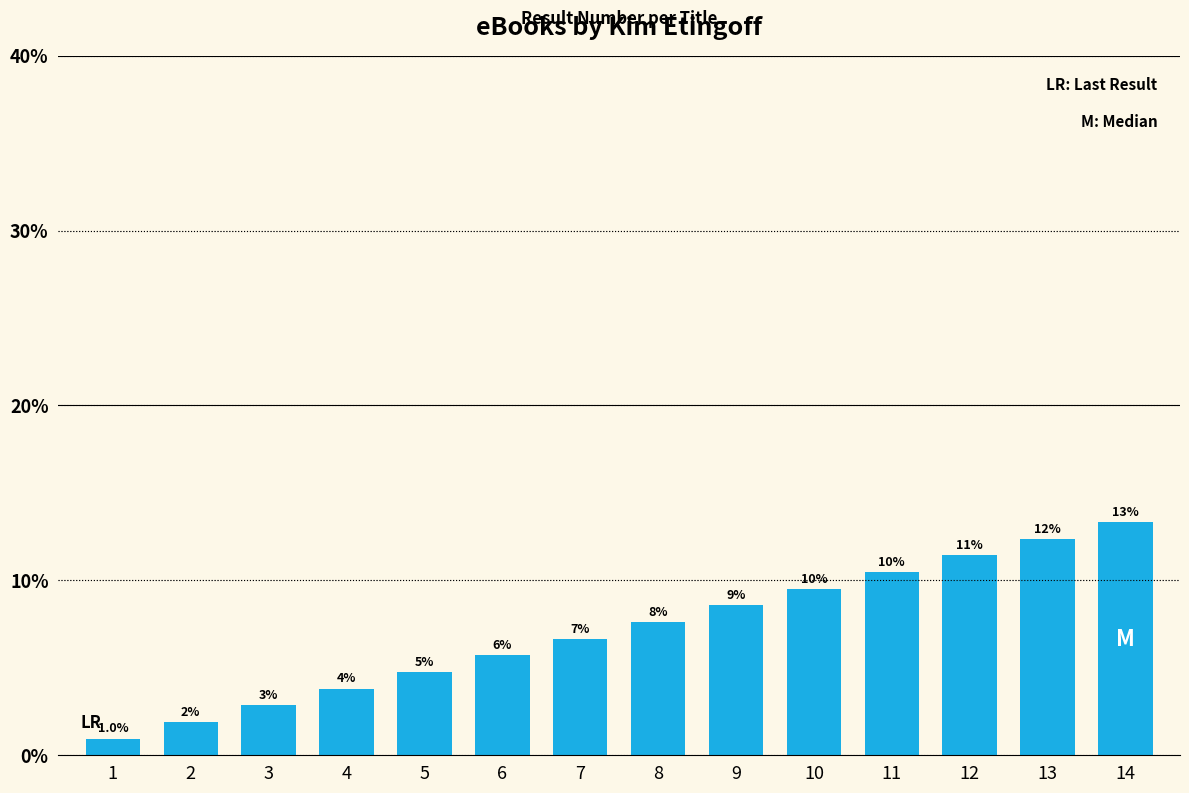

Does the chart contain any negative values?

No